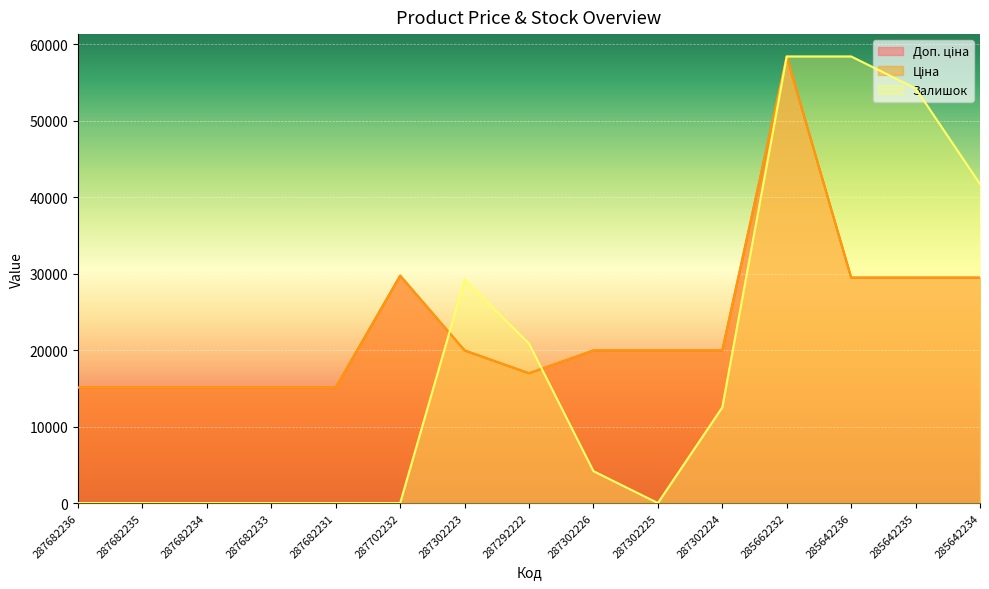

What is the spread (max minus min) of values at 285642236?

28935.0